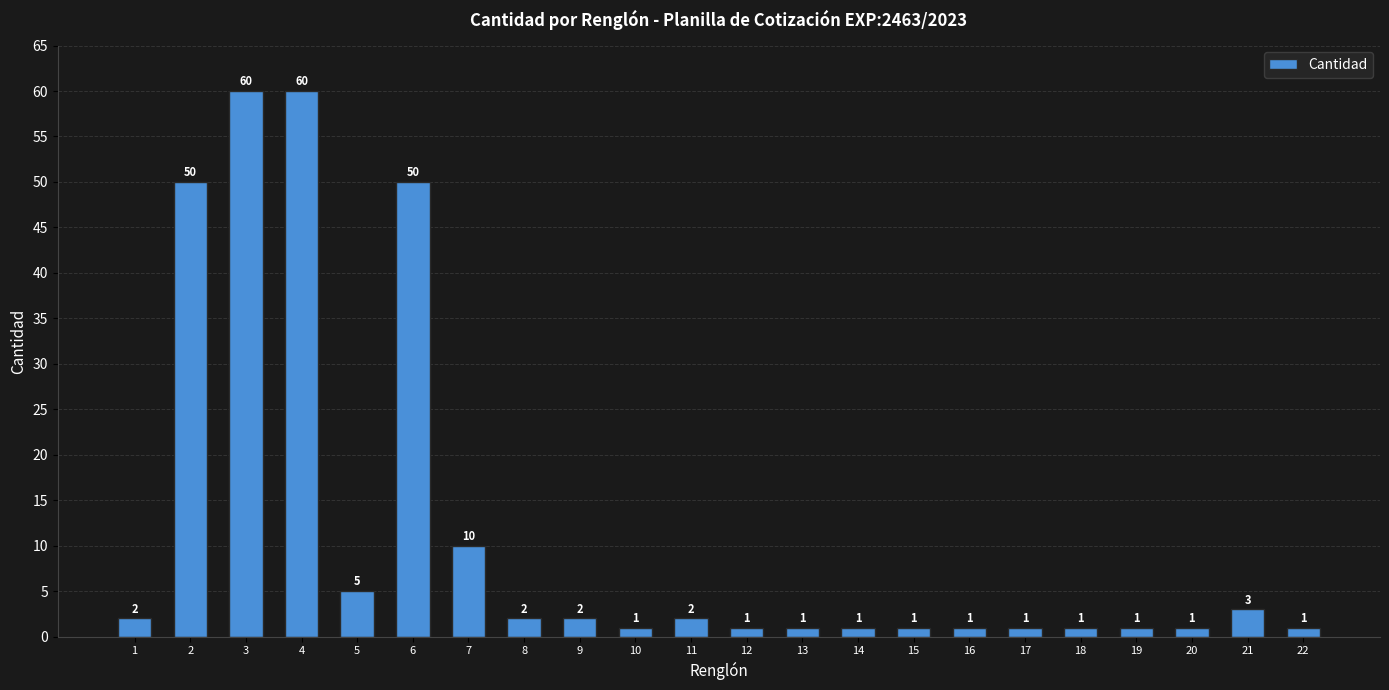

What is the maximum value shown in the chart?

60